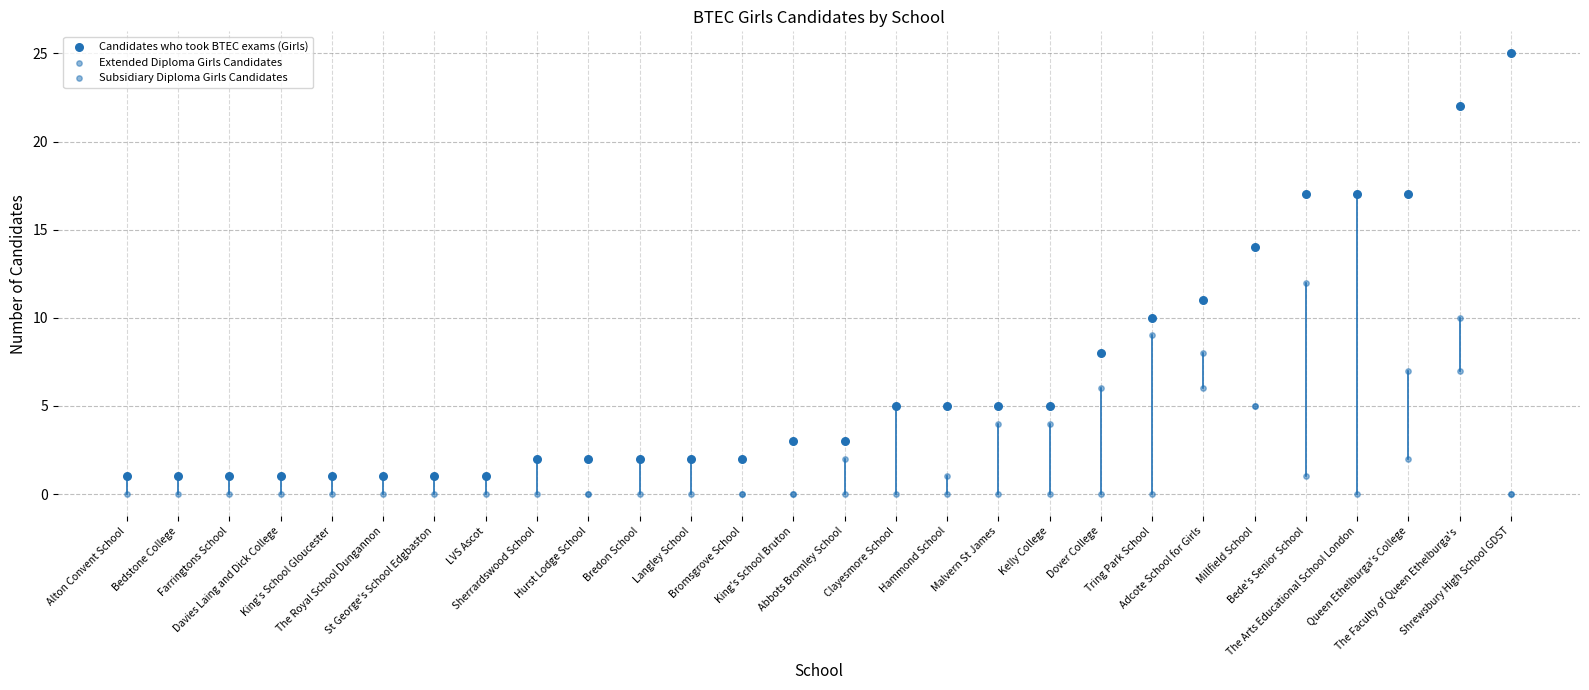

What are all the series names shown in the legend?

Candidates who took BTEC exams (Girls), Extended Diploma Girls Candidates, Subsidiary Diploma Girls Candidates